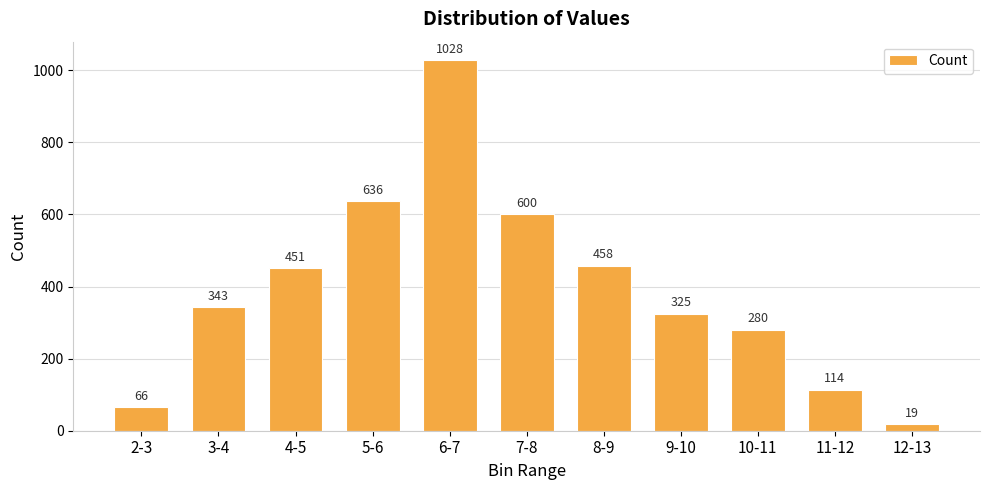

What is the label of the 5th bar from the left?

6-7